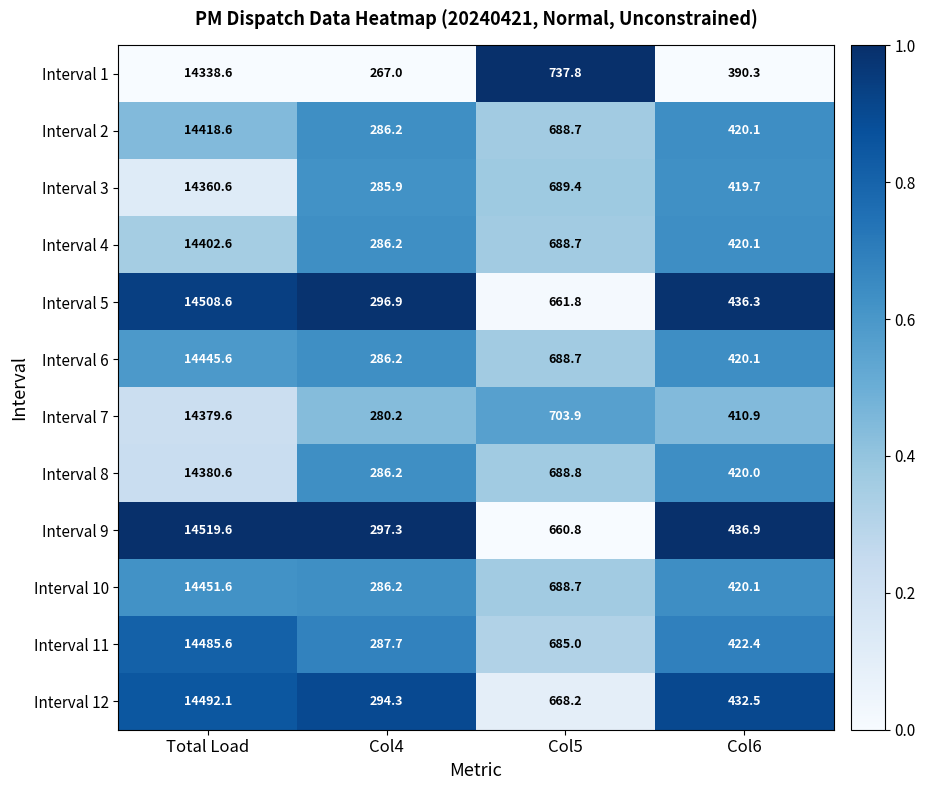

What is the lowest value of the Interval 8 series?

286.2